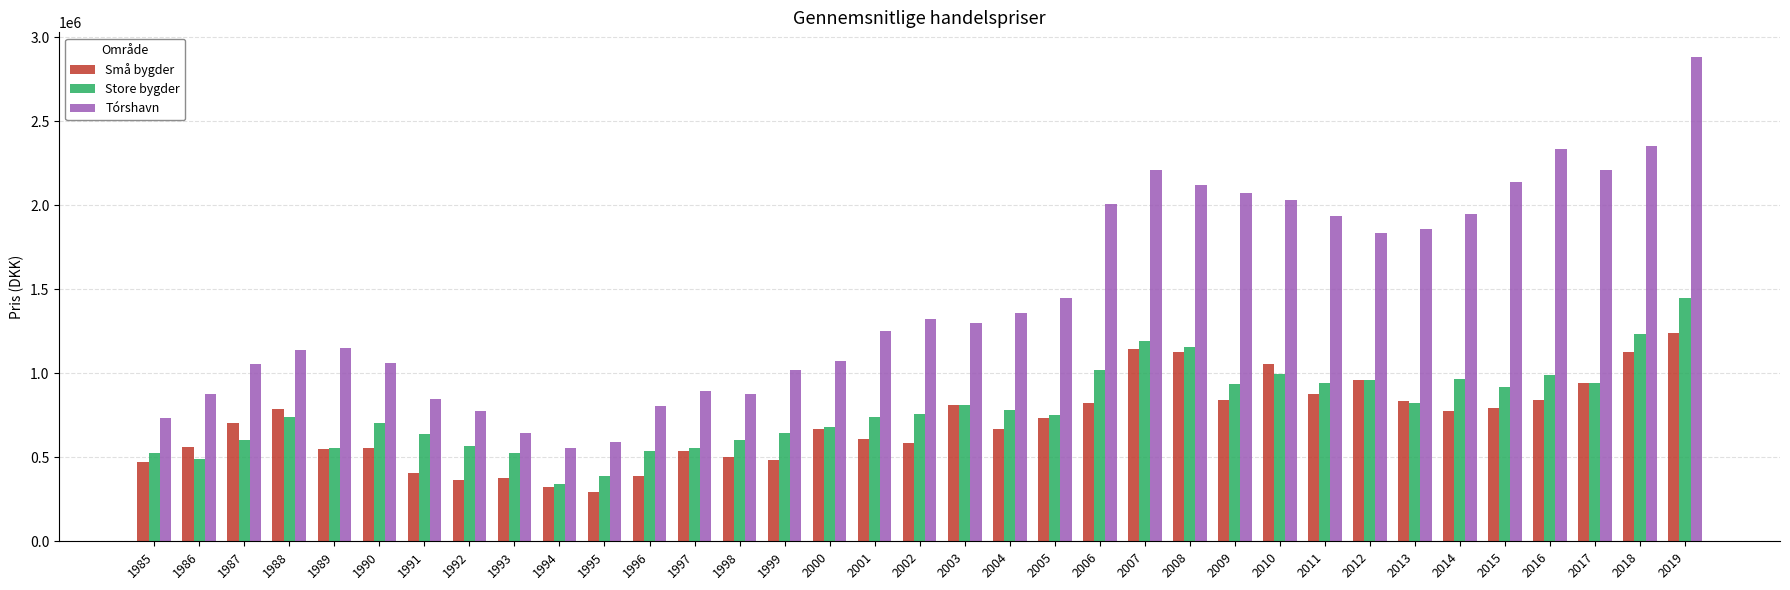

What is the total value across all series at 2002?

2663910